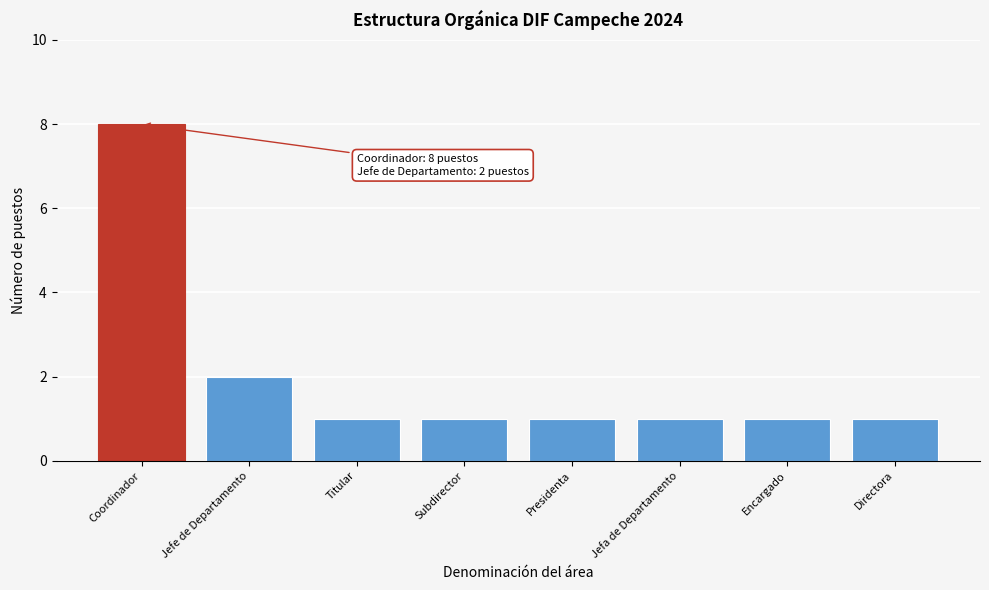

Reading left to right, transcribe all the data shown in this chart.

Coordinador=8	Jefe de Departamento=2	Titular=1	Subdirector=1	Presidenta=1	Jefa de Departamento=1	Encargado=1	Directora=1